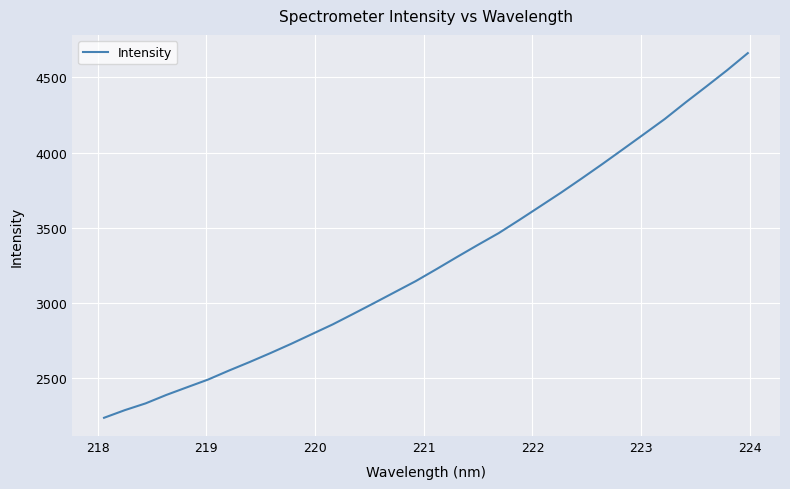

What is the difference between the maximum and minimum values?

2427.4